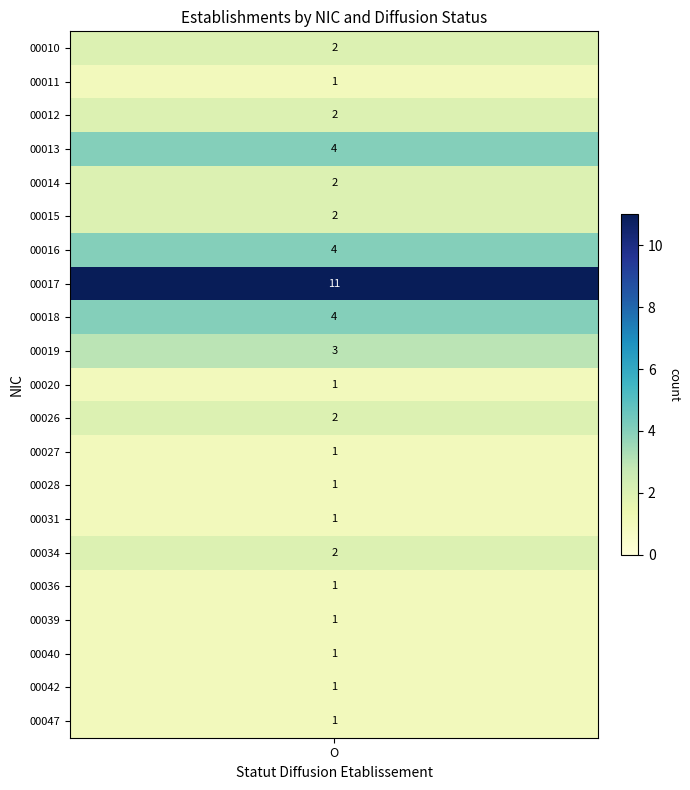

Is the value of 00011 at 0 greater than the value of 00014 at 1?

No